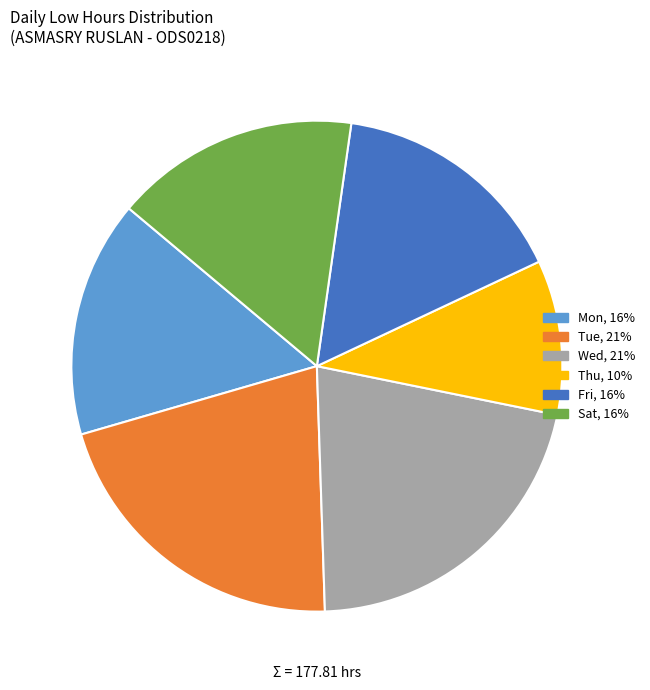

Is there a majority slice in this chart?

No